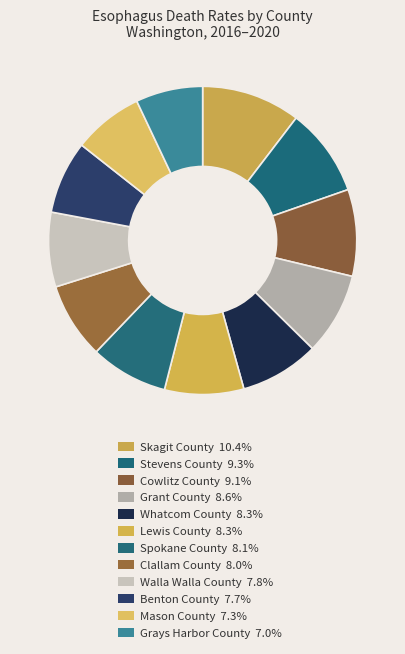

Count the number of slices in the pie.

12